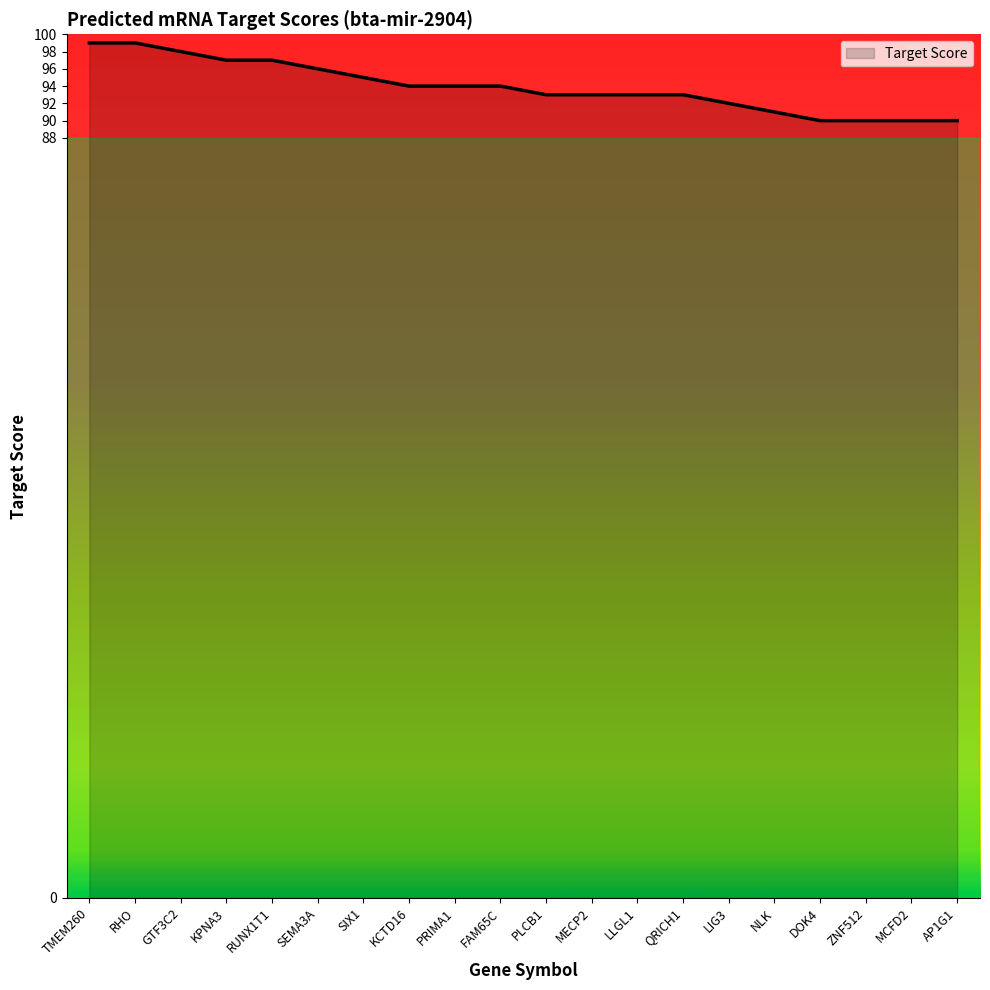

Reading right to left, extract all data points from this chart.

90	90	90	90	91	92	93	93	93	93	94	94	94	95	96	97	97	98	99	99